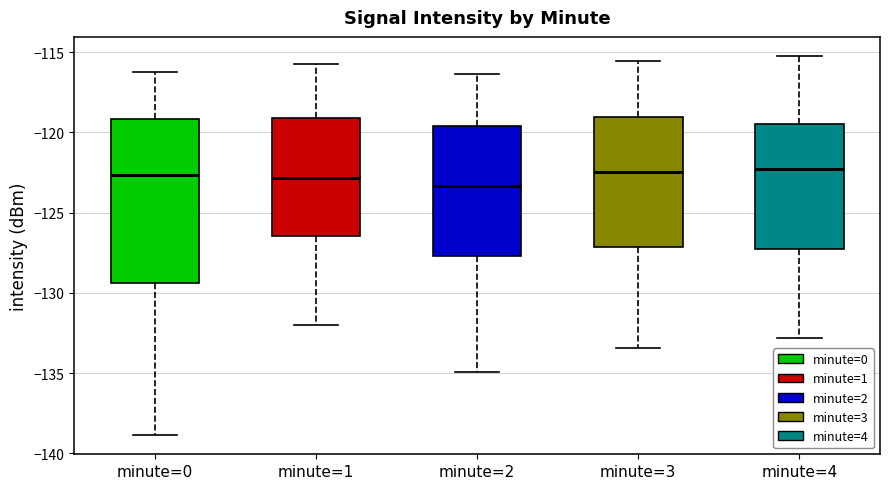

Reading left to right, read every box against the y-axis: the position of its median line, the range the box covers, and the ends of its whiskers. The values are not printed on the chart, so give them approximately, as read against the axis.

minute=0: median -122.5, box -129.5 to -119.0, whiskers -139.0 to -116.5
minute=1: median -123.0, box -126.5 to -119.0, whiskers -132.0 to -115.5
minute=2: median -123.5, box -127.5 to -119.5, whiskers -135.0 to -116.5
minute=3: median -122.5, box -127.0 to -119.0, whiskers -133.5 to -115.5
minute=4: median -122.5, box -127.5 to -119.5, whiskers -133.0 to -115.0